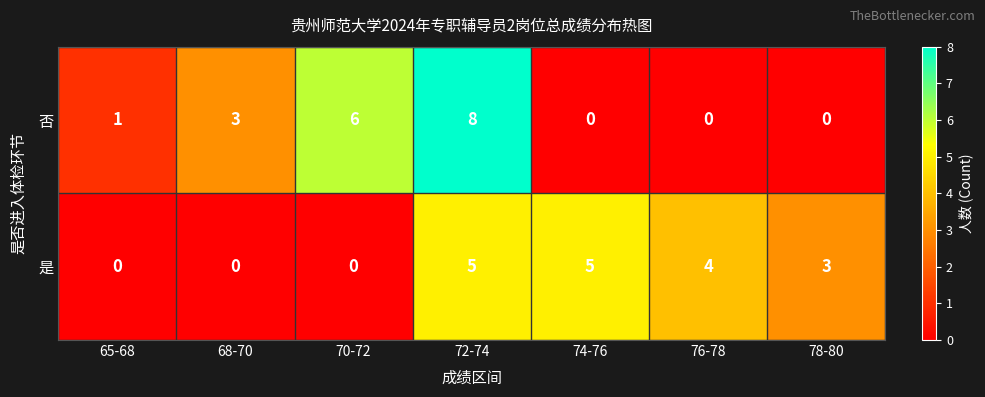

What is the difference between the 否 values at 72-74 and 76-78?

8